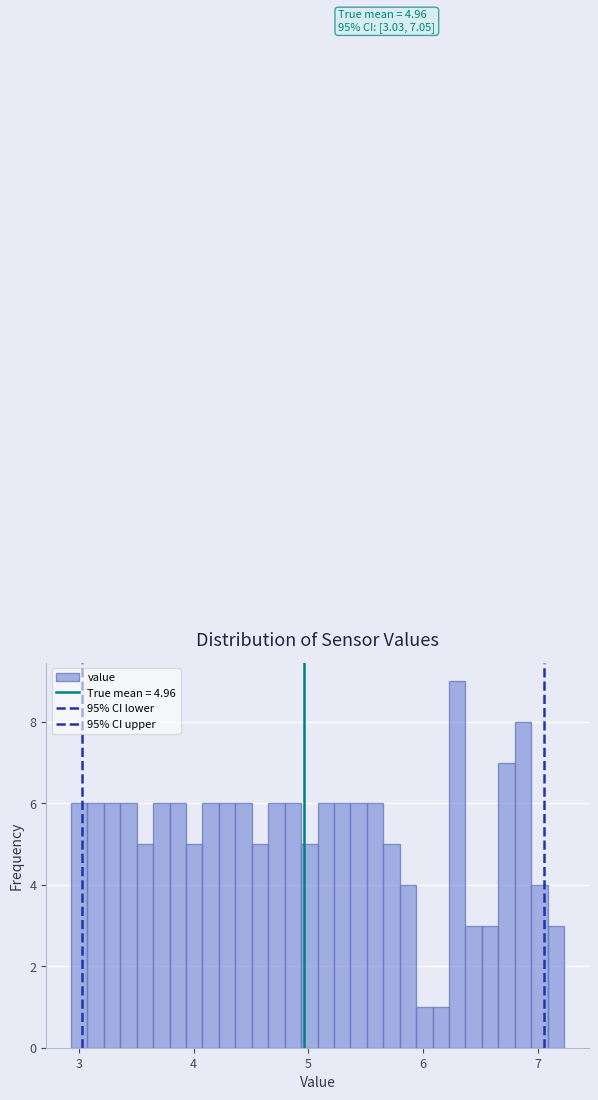

Read against the x-axis, roughly where is the centre of the tallest bar?

6.3